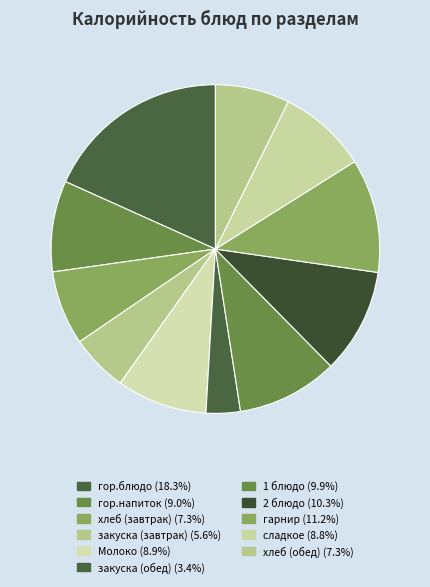

Count the number of slices in the pie.

11